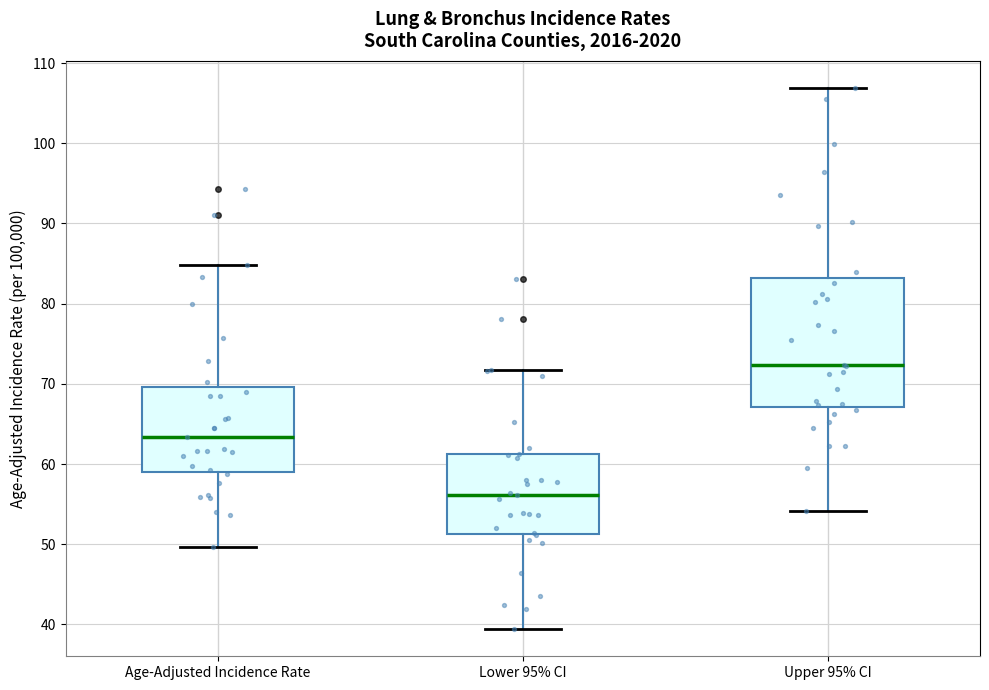

Reading left to right, read every box against the y-axis: the position of its median line, the range the box covers, and the ends of its whiskers. The values are not printed on the chart, so give them approximately, as read against the axis.

Age-Adjusted Incidence Rate: median 63, box 59 to 70, whiskers 50 to 85
Lower 95% CI: median 56, box 51 to 61, whiskers 39 to 72
Upper 95% CI: median 72, box 67 to 83, whiskers 54 to 107